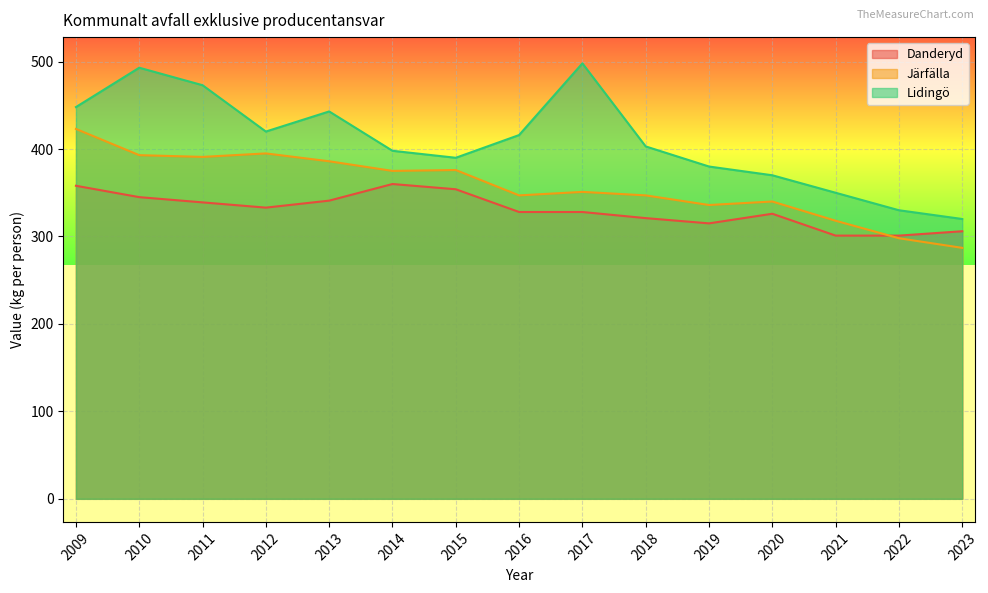

What is the value of the Danderyd point at the 1st from the left?

358